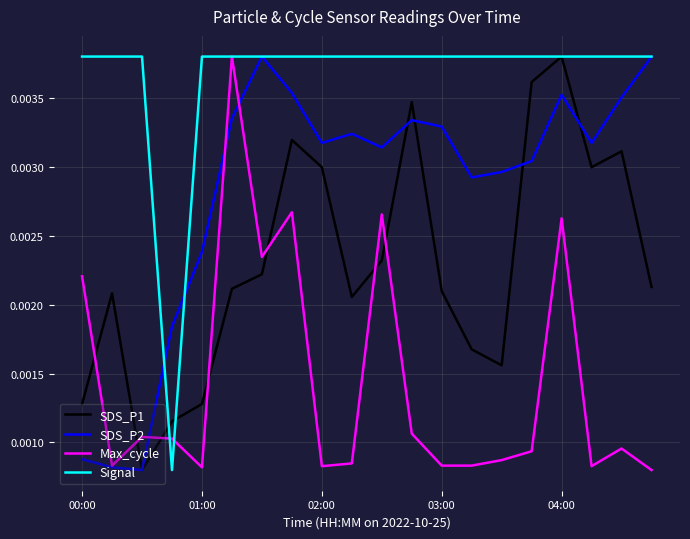

Which series has the largest total across all categories?

Signal